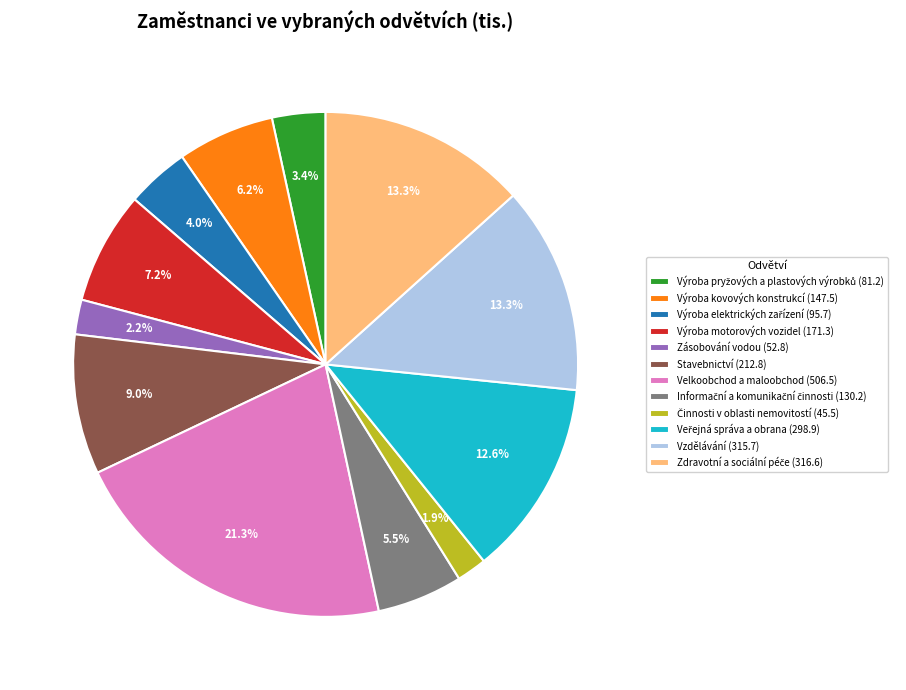

How many slices are in this pie chart?

12